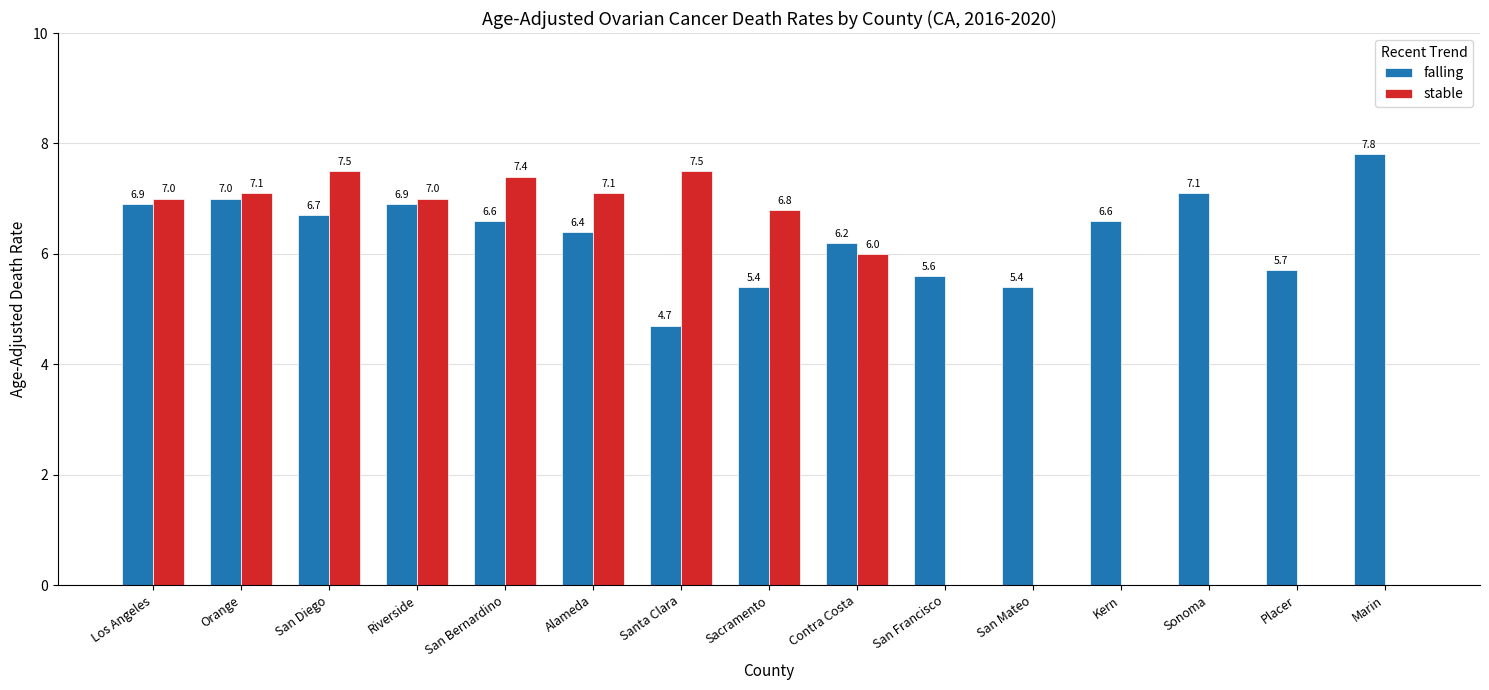

What is the sum of the falling values at San Diego and Santa Clara?

11.4